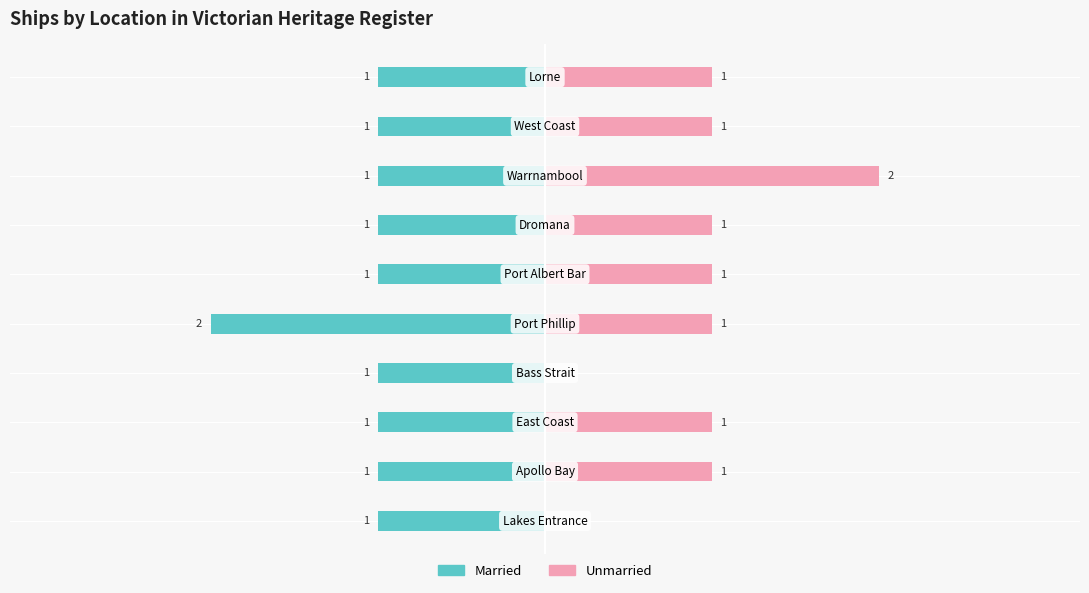

What are all the series names shown in the legend?

Married, Unmarried